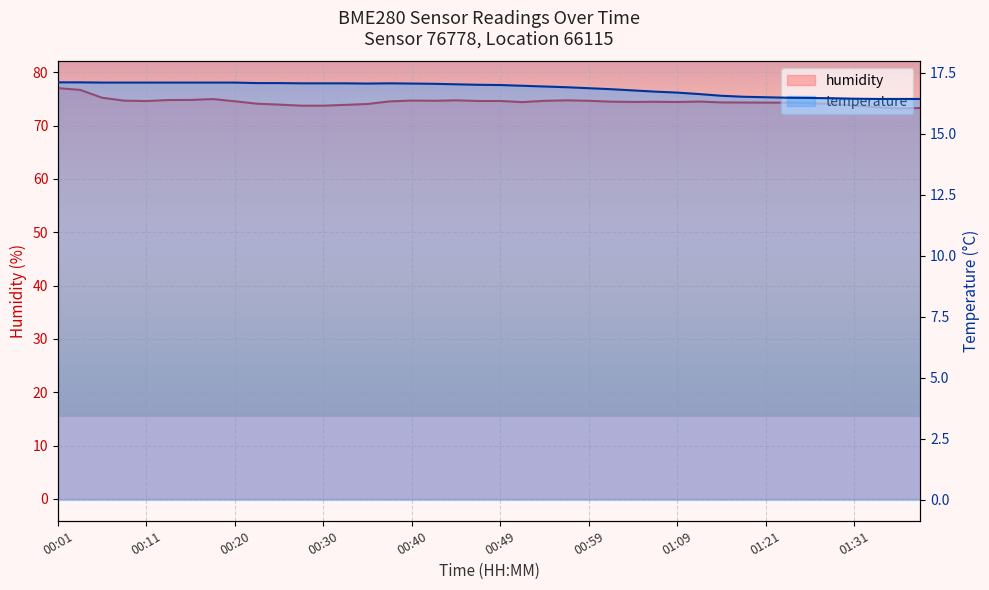

In humidity, how many points are higher than both neighbors (excluding endpoints)?

6